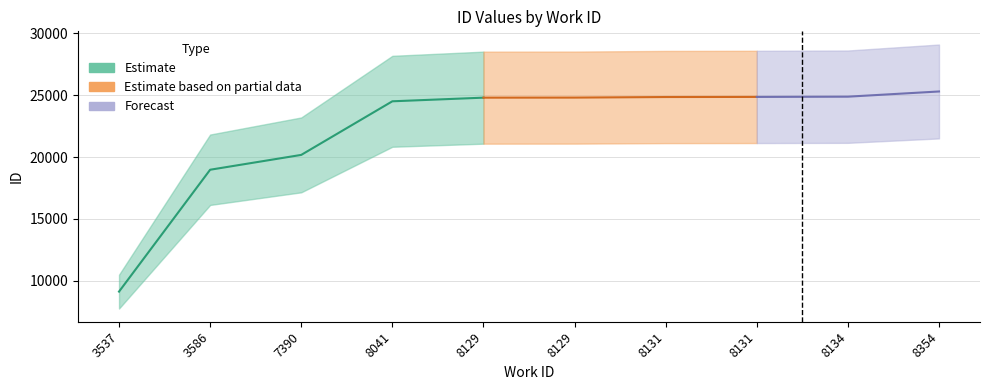

Which label corresponds to the smallest value in the chart?

3537